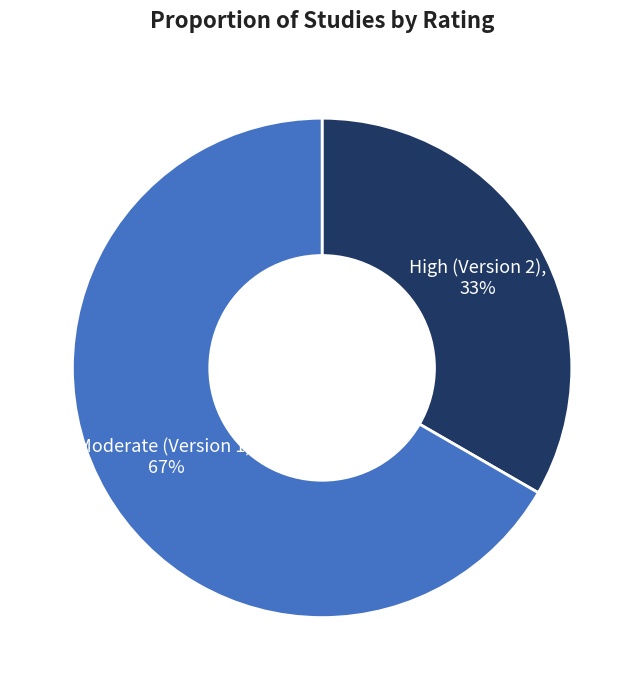

To the nearest percent, what is the average slice percentage?

50%